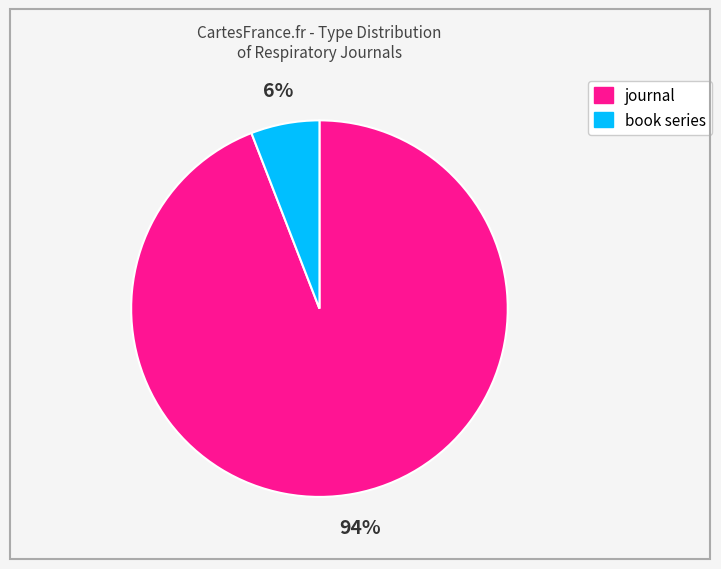

Count the number of slices in the pie.

2